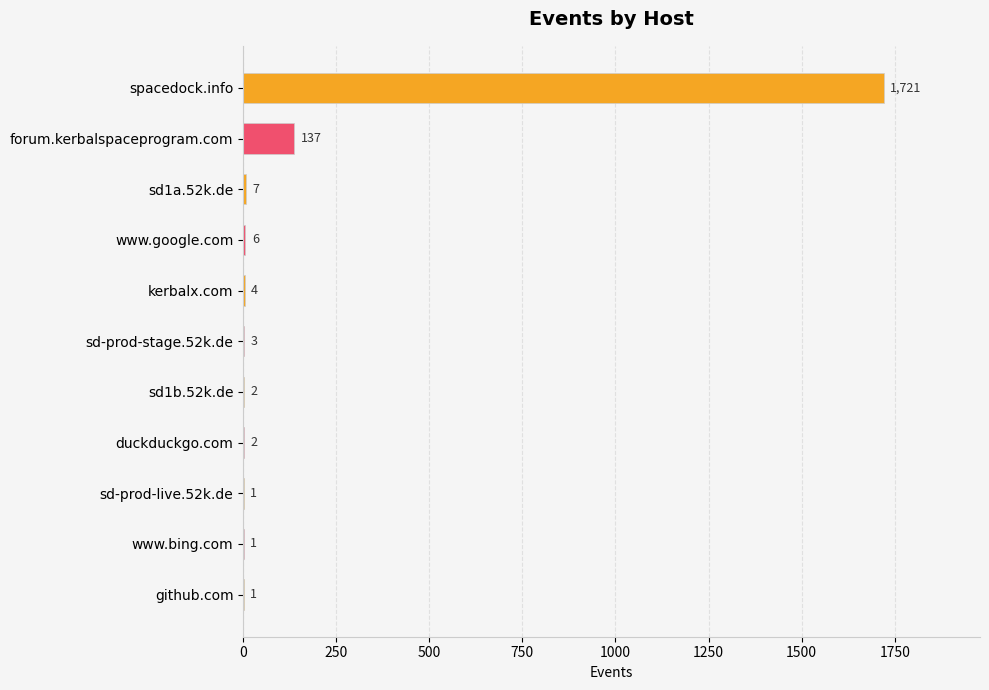

Reading bottom to top, list all the values displayed in this chart.

github.com=1	www.bing.com=1	sd-prod-live.52k.de=1	duckduckgo.com=2	sd1b.52k.de=2	sd-prod-stage.52k.de=3	kerbalx.com=4	www.google.com=6	sd1a.52k.de=7	forum.kerbalspaceprogram.com=137	spacedock.info=1721